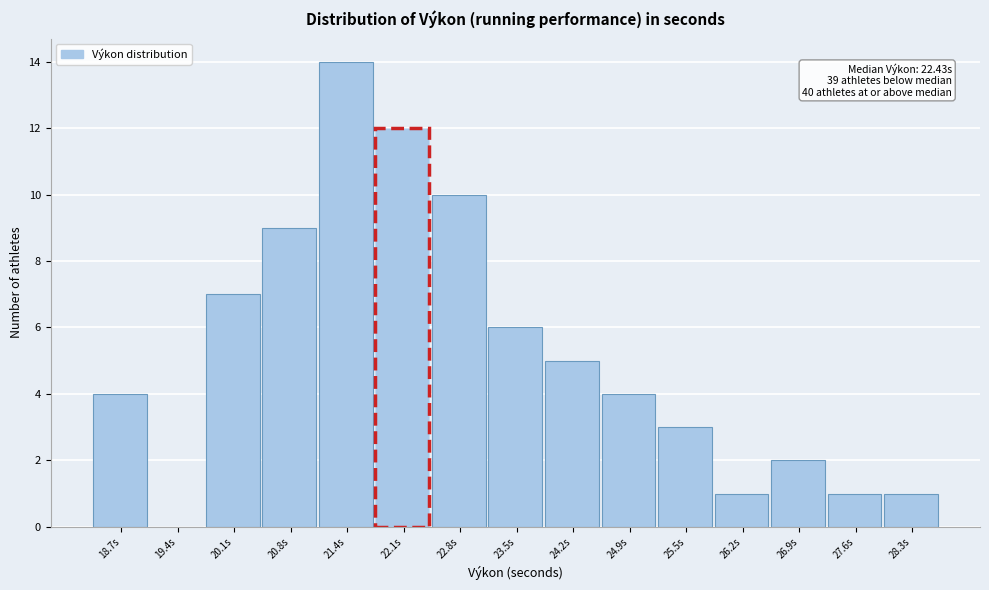

Reading left to right, extract all data points from this chart.

18.7s=4	19.4s=0	20.1s=7	20.8s=9	21.4s=14	22.1s=12	22.8s=10	23.5s=6	24.2s=5	24.9s=4	25.5s=3	26.2s=1	26.9s=2	27.6s=1	28.3s=1